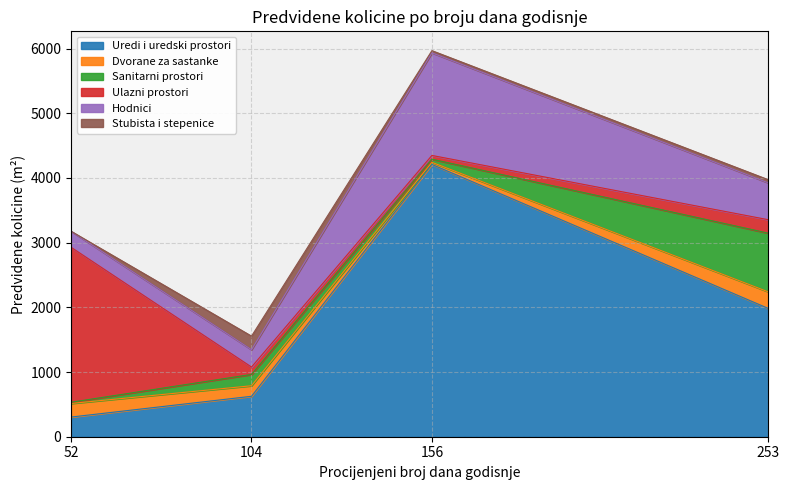

The Dvorane za sastanke series shows 33 at 156. True or false?

True